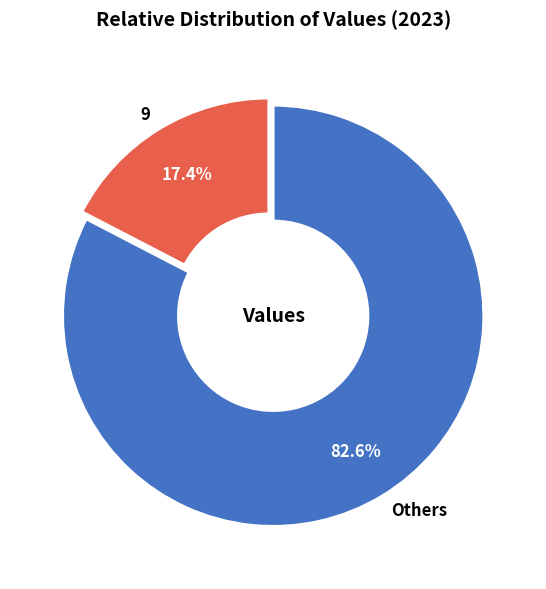

Does Others represent more than half of the total?

Yes